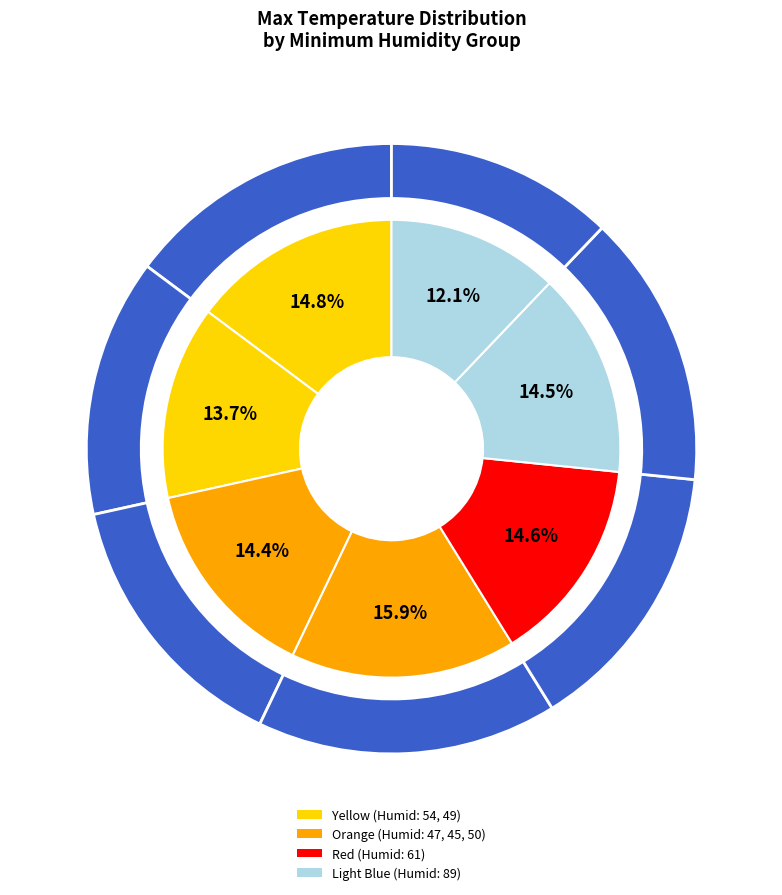

What percentage do 50 and 47 together represent?

28.9%